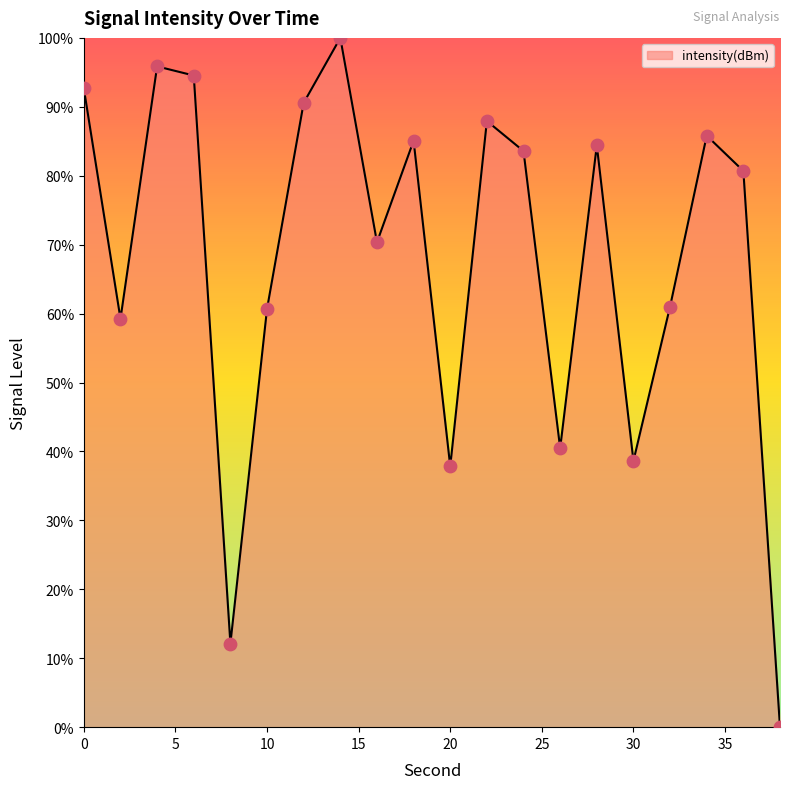

What is the difference between the maximum and minimum values?

100.0